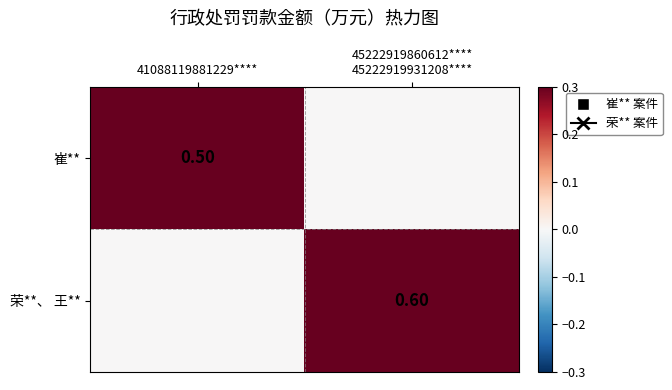

Which has a higher value, 45222919860612****
45222919931208**** or 41088119881229****?

41088119881229****